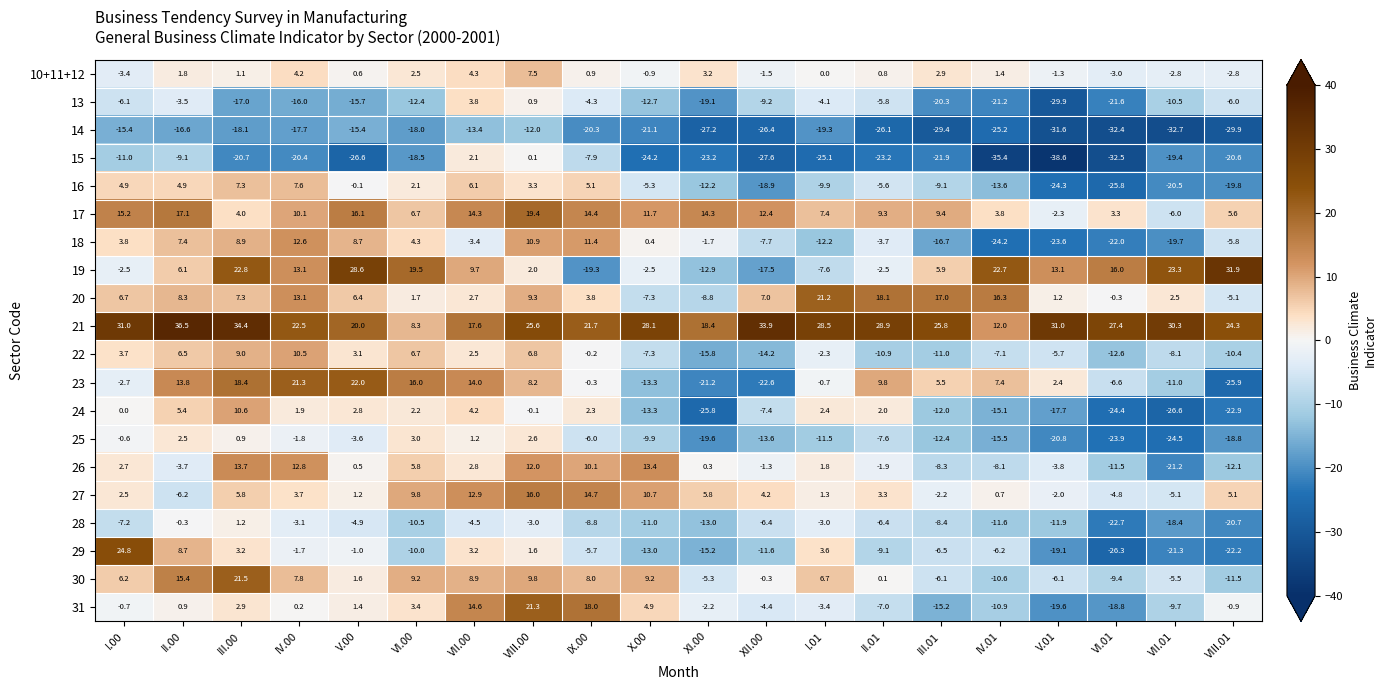

At how many categories does at least one series exceed 17?

20